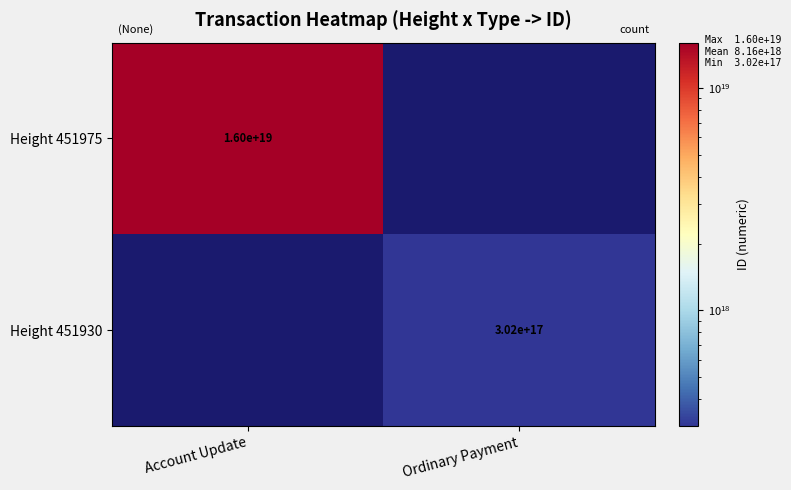

How many data points does each series have?

2